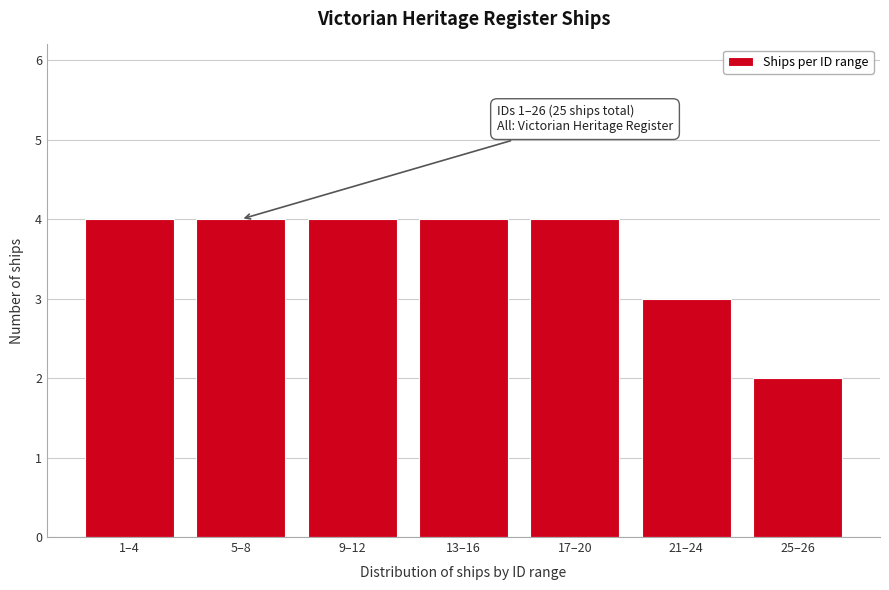

Reading left to right, list all the values displayed in this chart.

1–4=4	5–8=4	9–12=4	13–16=4	17–20=4	21–24=3	25–26=2